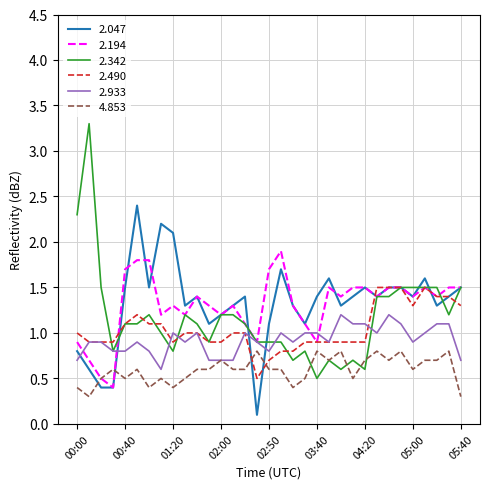

What is the minimum value for 2.194?

0.4